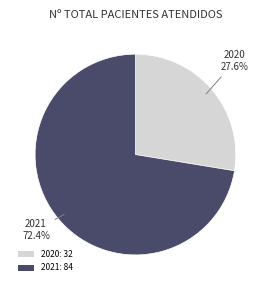

The 2021 slice represents 72% of the pie. True or false?

True